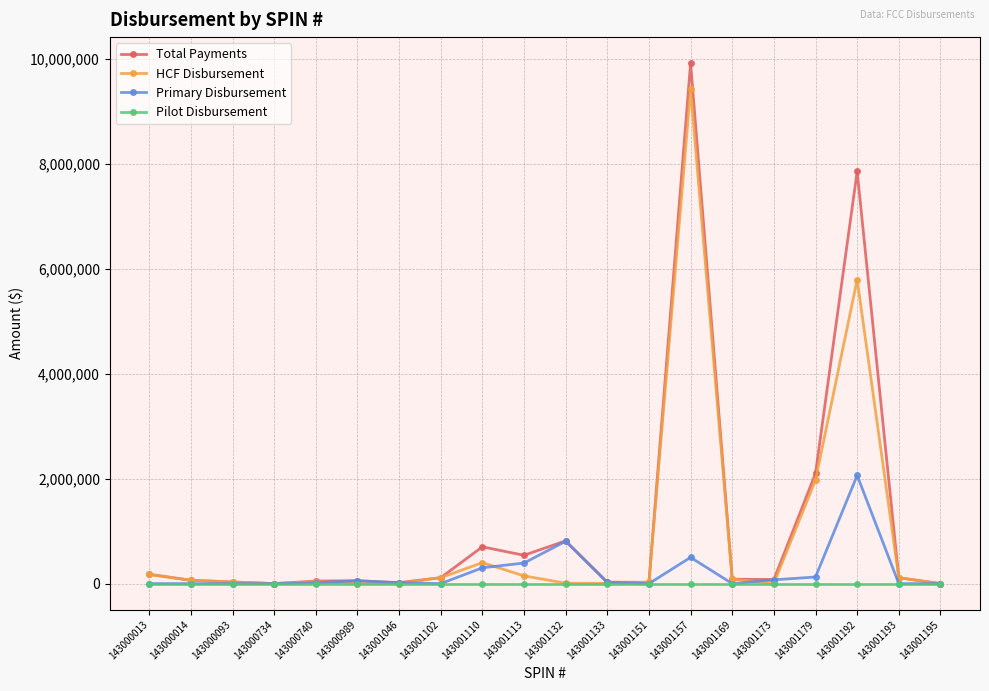

What is the maximum value shown in the chart?

9922665